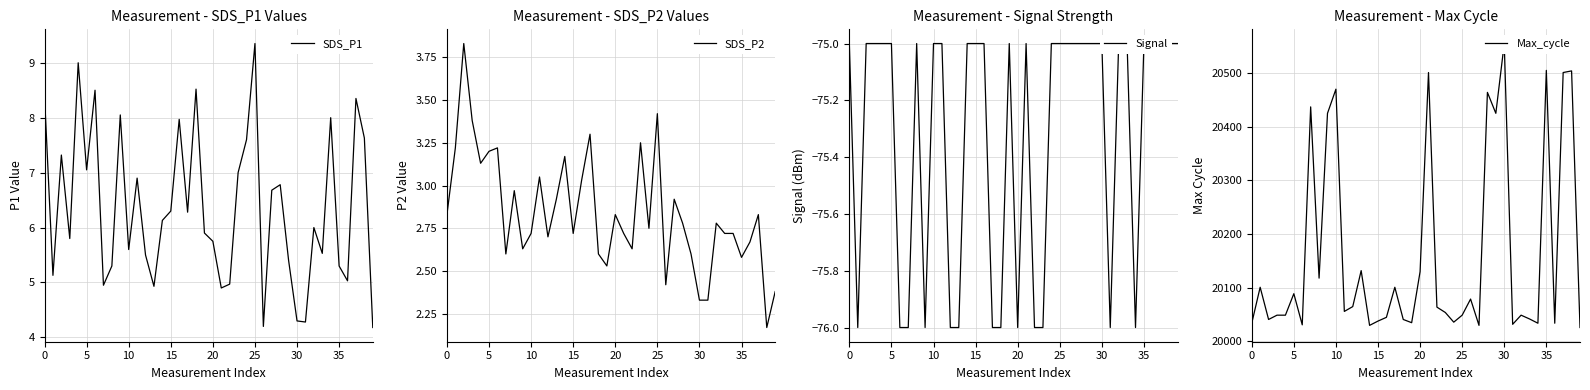

At 11, list the series in order from smallest to largest.

Signal, SDS_P2, SDS_P1, Max_cycle